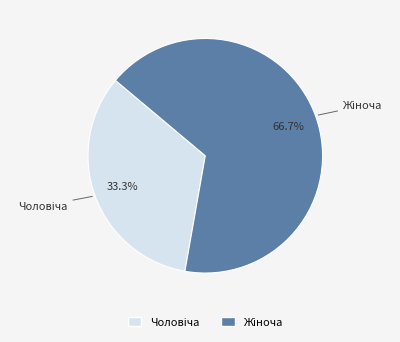

How many slices are in this pie chart?

2